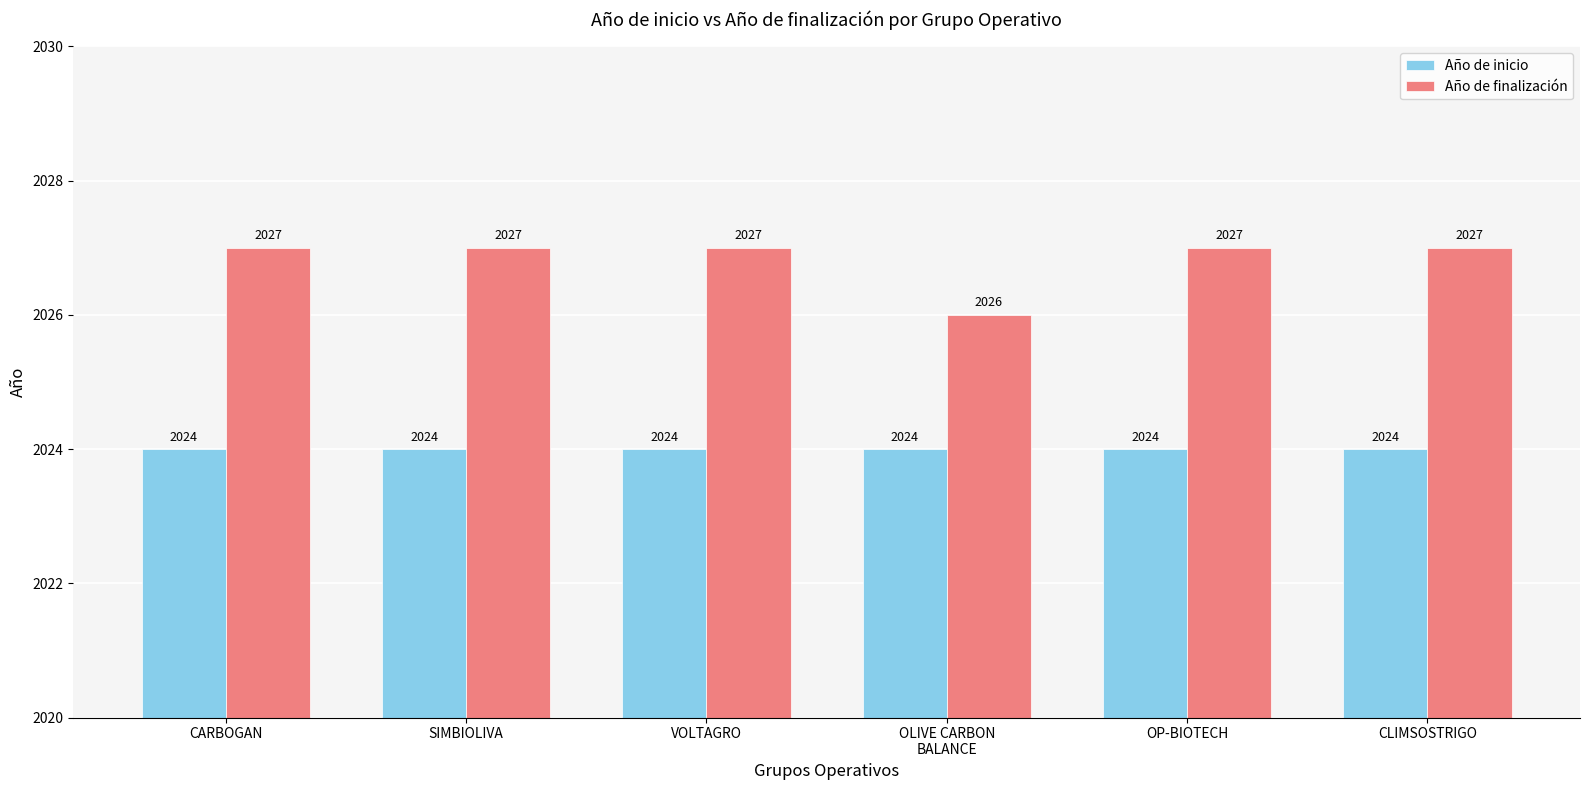

At how many categories does at least one series exceed 2024?

6